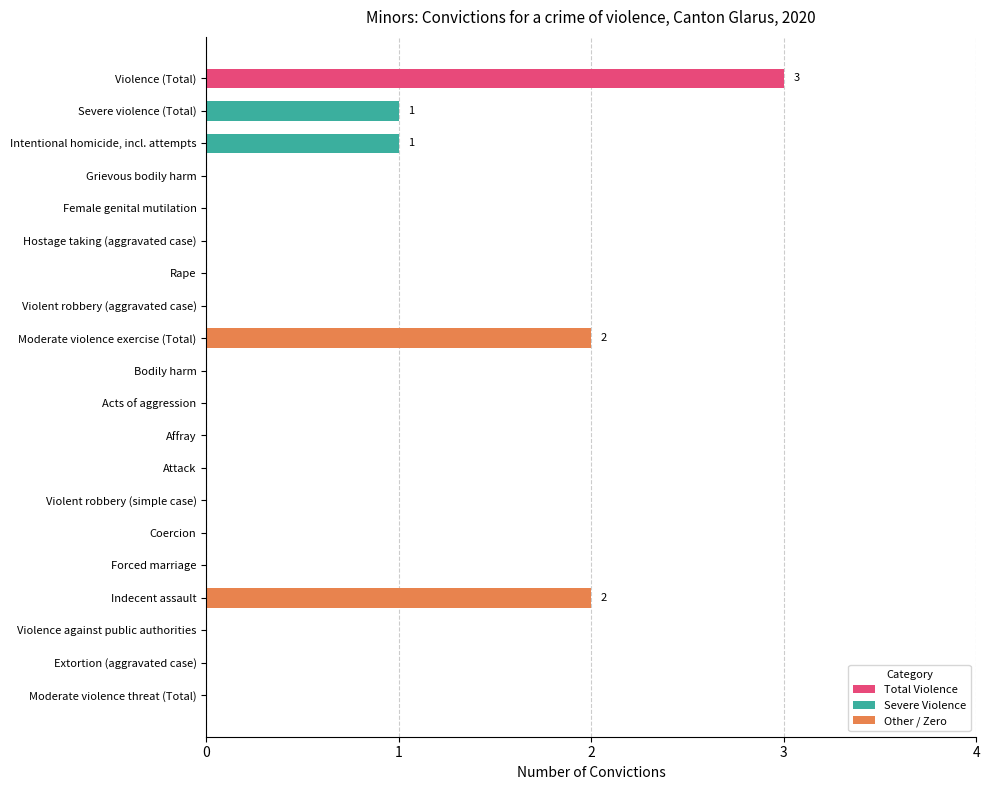

What is the approximate value at Violence (Total)?

3